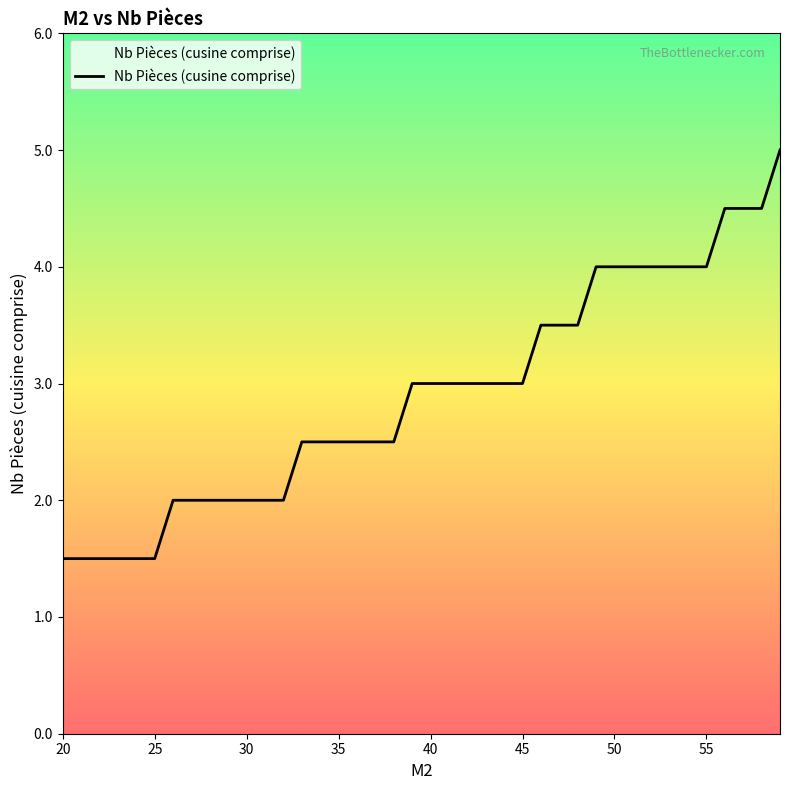

What is the smallest value displayed?

1.5